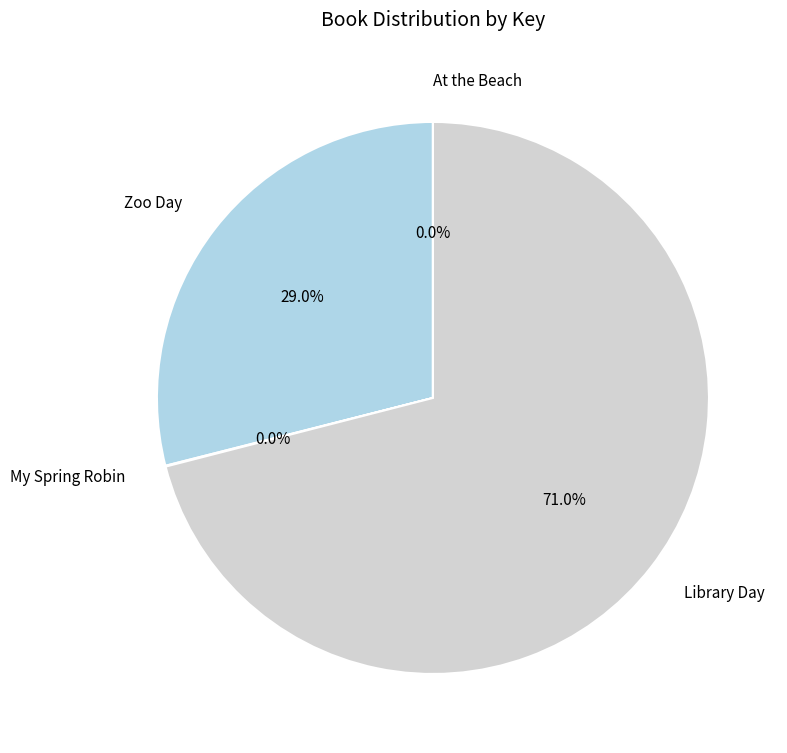

Does Library Day account for over 50% of the chart?

Yes